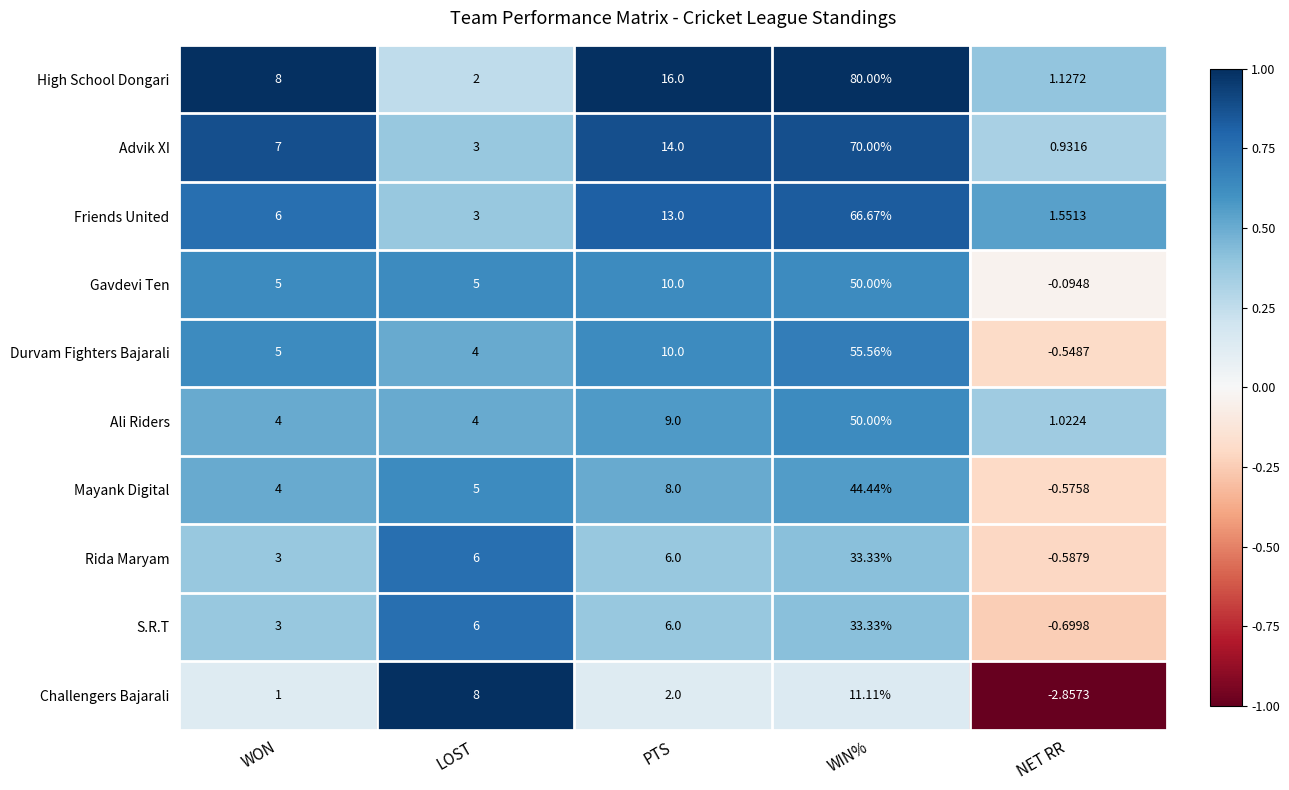

At which label is Friends United closest to 34?

PTS